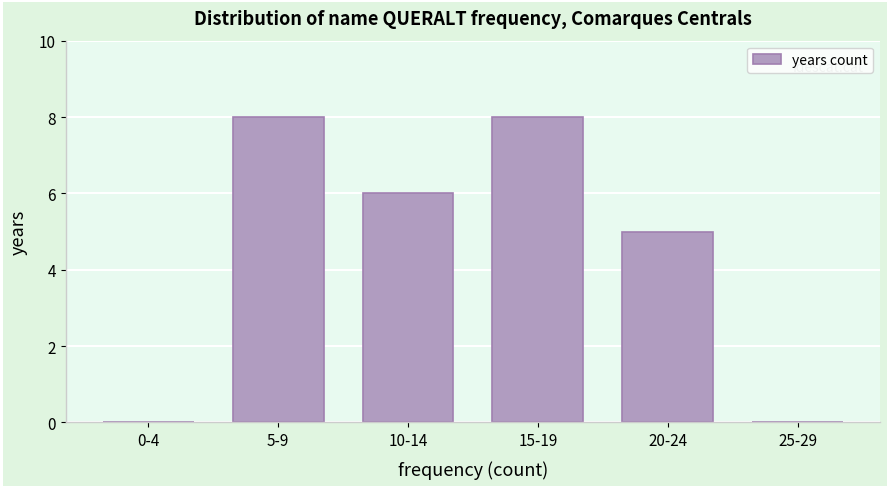

Reading right to left, what are all the values shown in this chart?

25-29=0	20-24=5	15-19=8	10-14=6	5-9=8	0-4=0